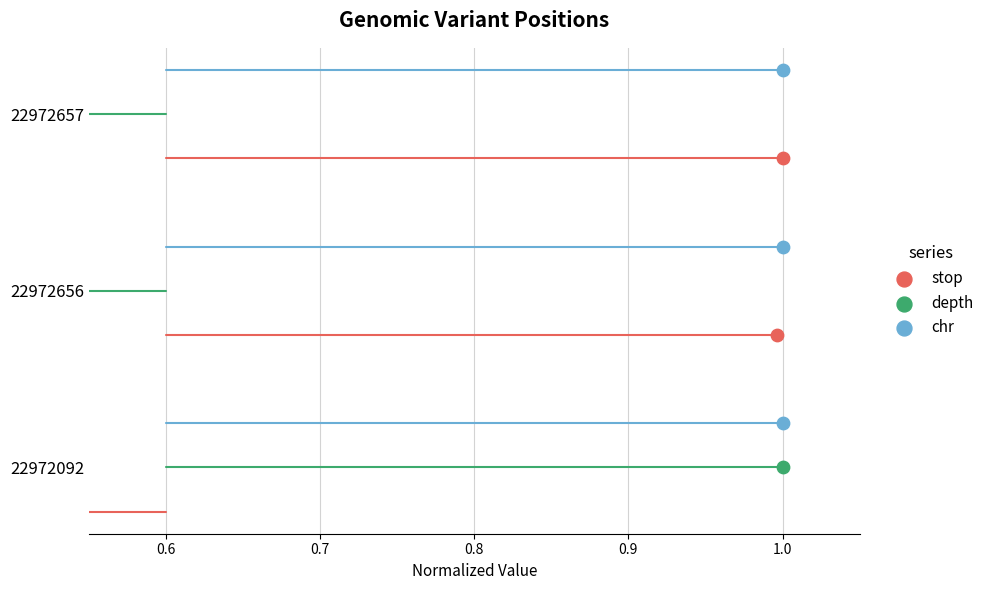

Which series reaches the maximum Y coordinate?

chr